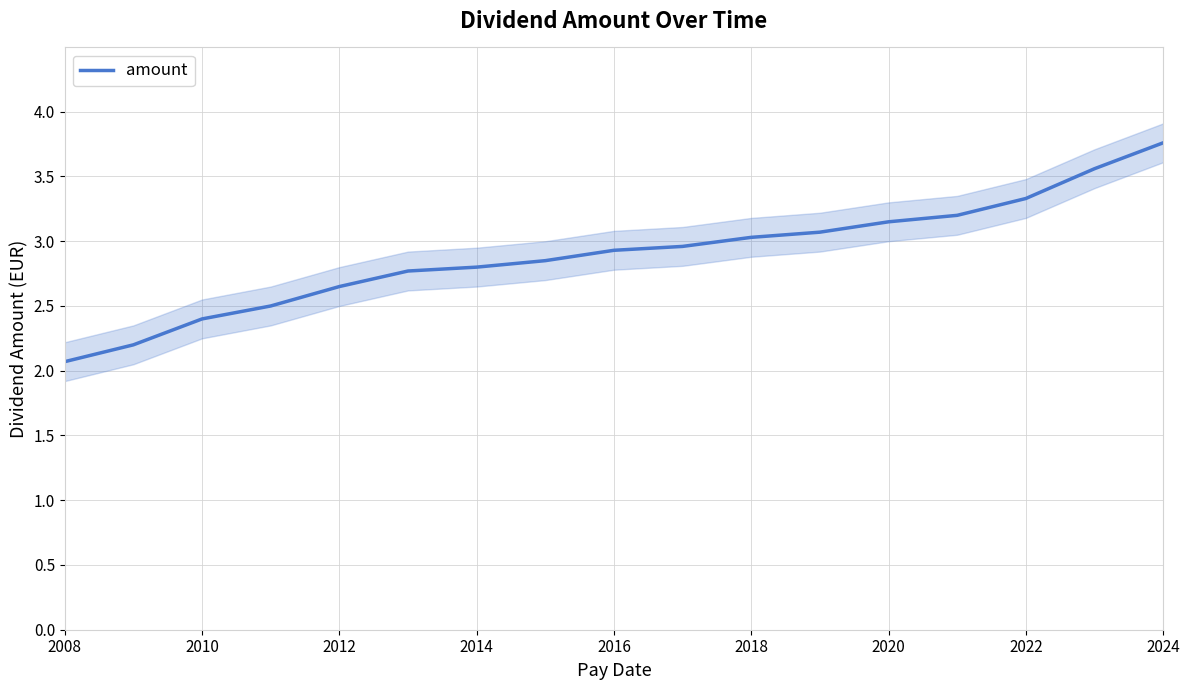

What is the sum of all values?

49.2